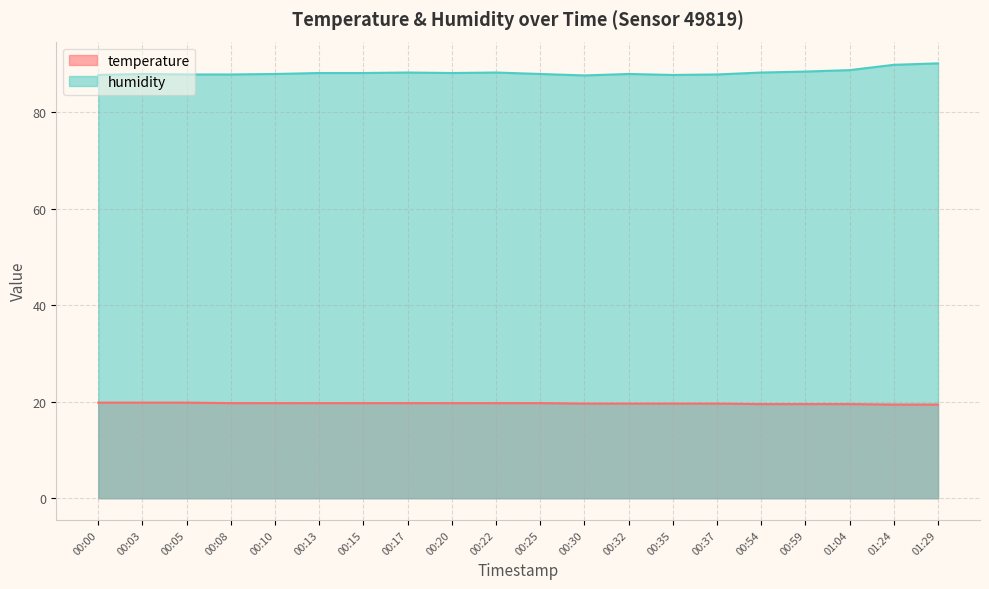

What is the difference between the maximum and second lowest values in the temperature series?

0.4